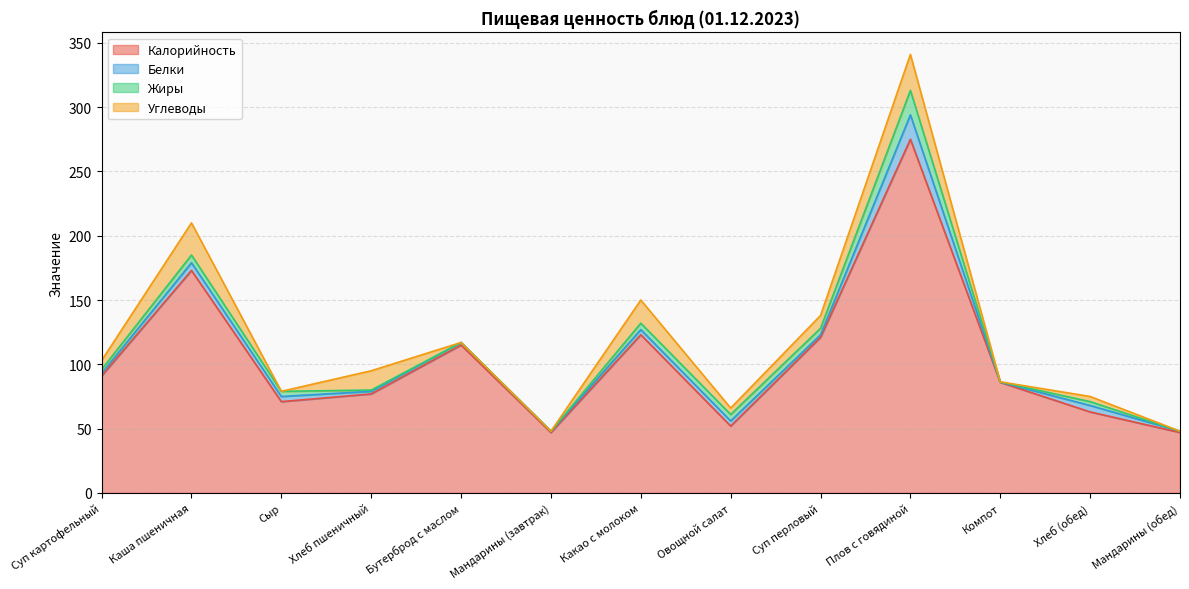

What is the spread (max minus min) of values at Суп картофельный?

89.0